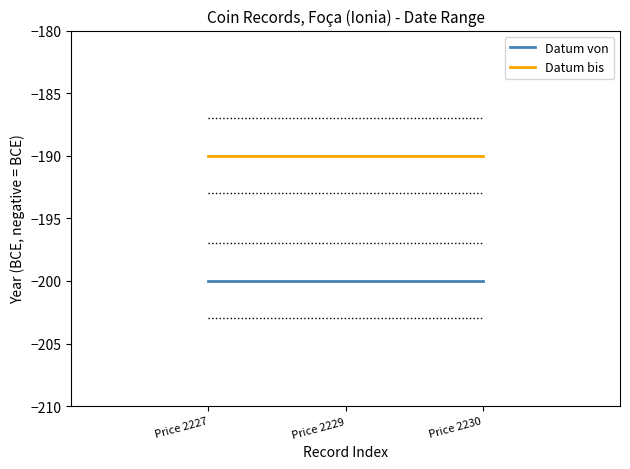

What is the maximum value shown in the chart?

-190